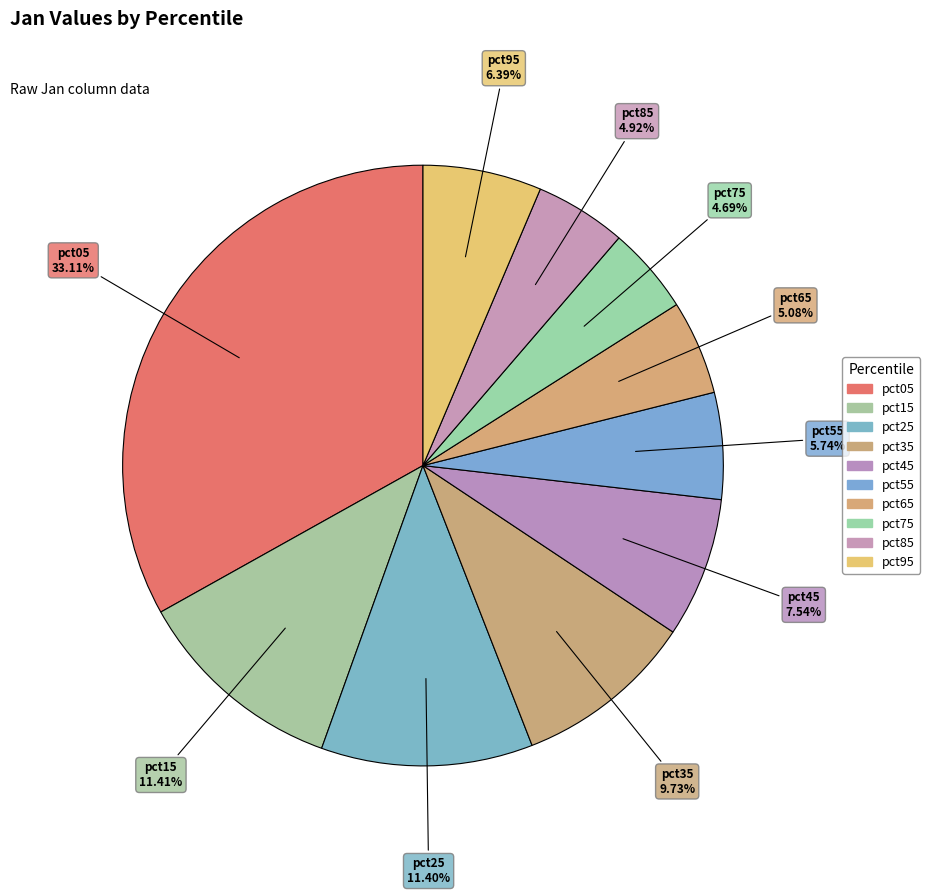

How many segments does this pie chart have?

10